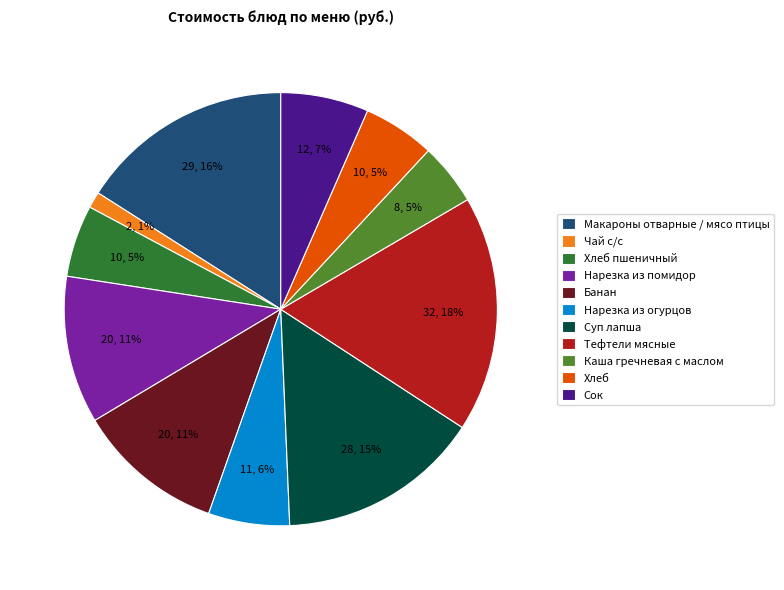

To the nearest percent, what is the combined percentage of Тефтели мясные and Банан?

29%